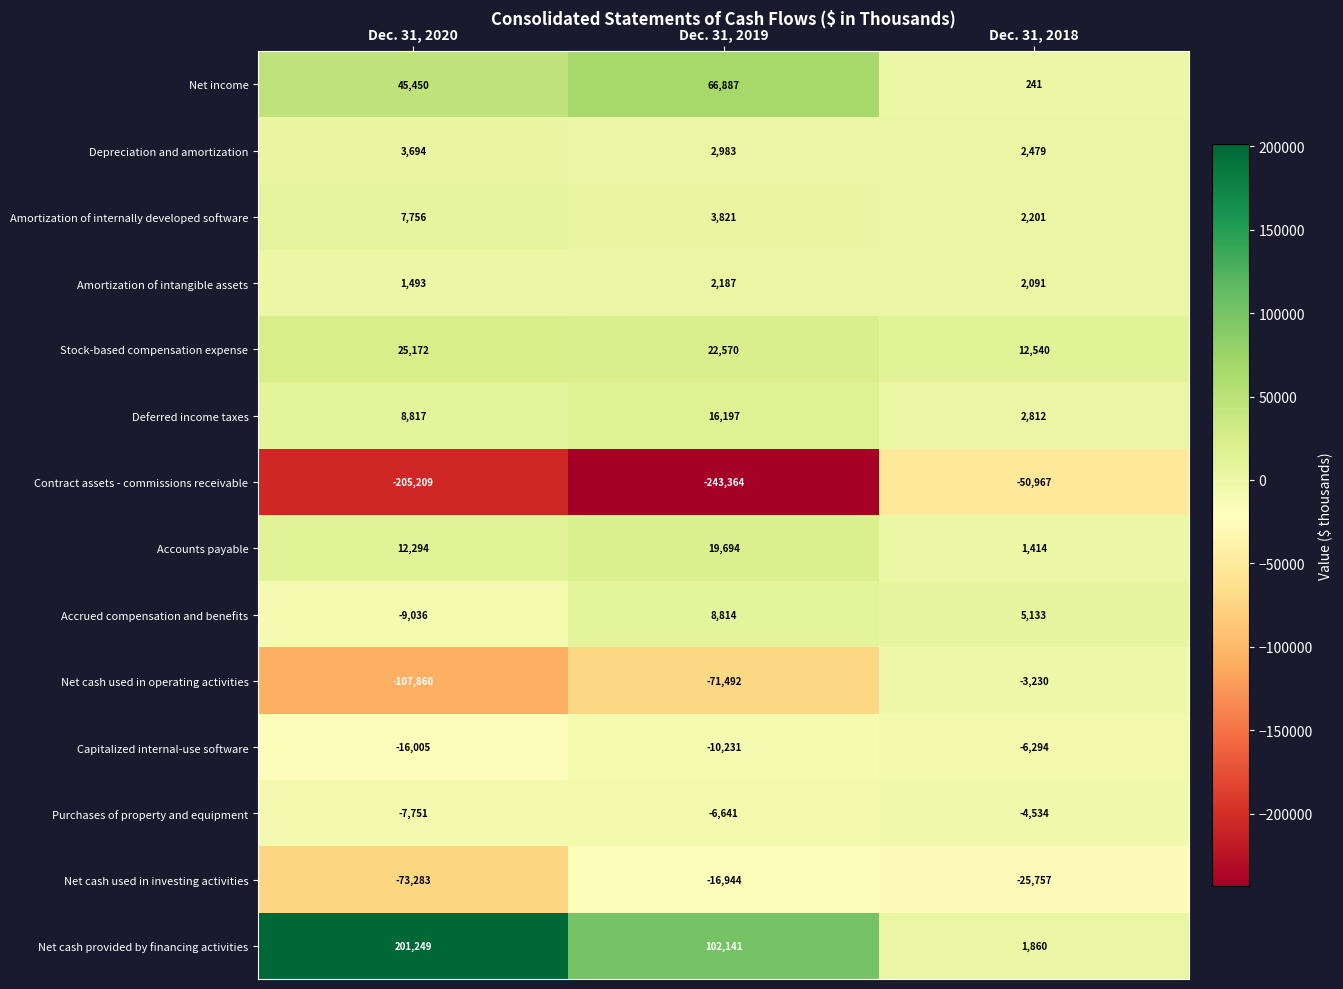

Which series changed the most between Dec. 31, 2020 and Dec. 31, 2018?

Net cash provided by financing activities